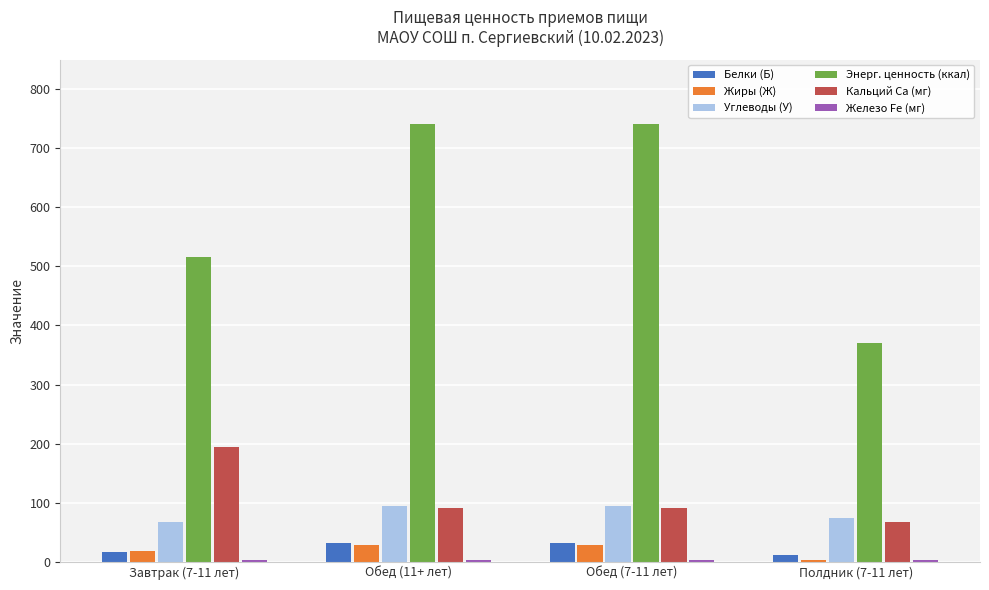

Between Завтрак (7-11 лет) and Полдник (7-11 лет), which series saw the biggest shift?

Энерг. ценность (ккал)